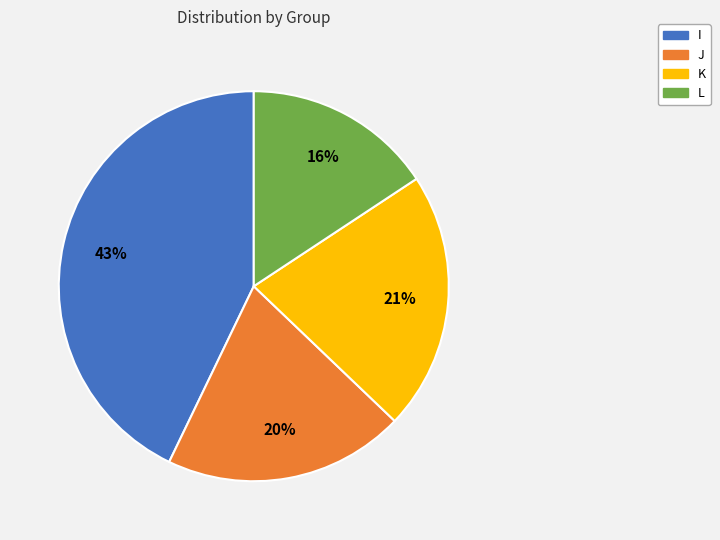

Which slice is the smallest?

L